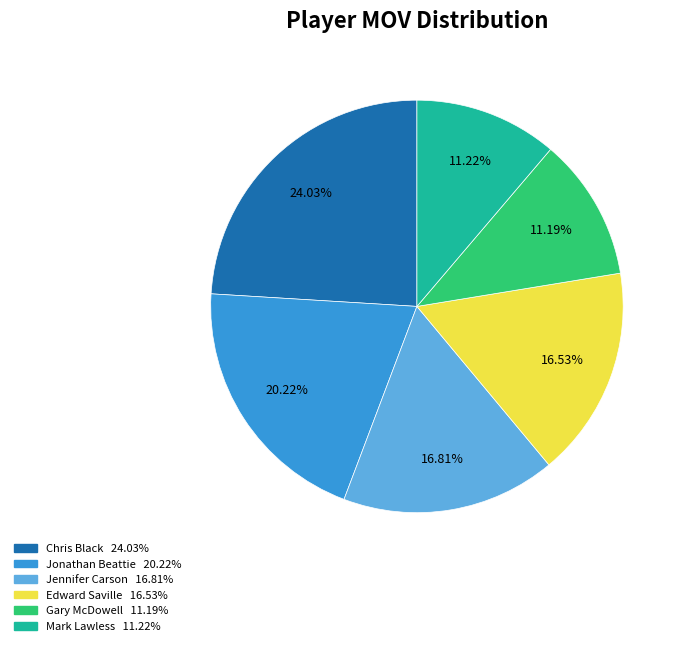

The Edward Saville slice represents 9% of the pie. True or false?

False